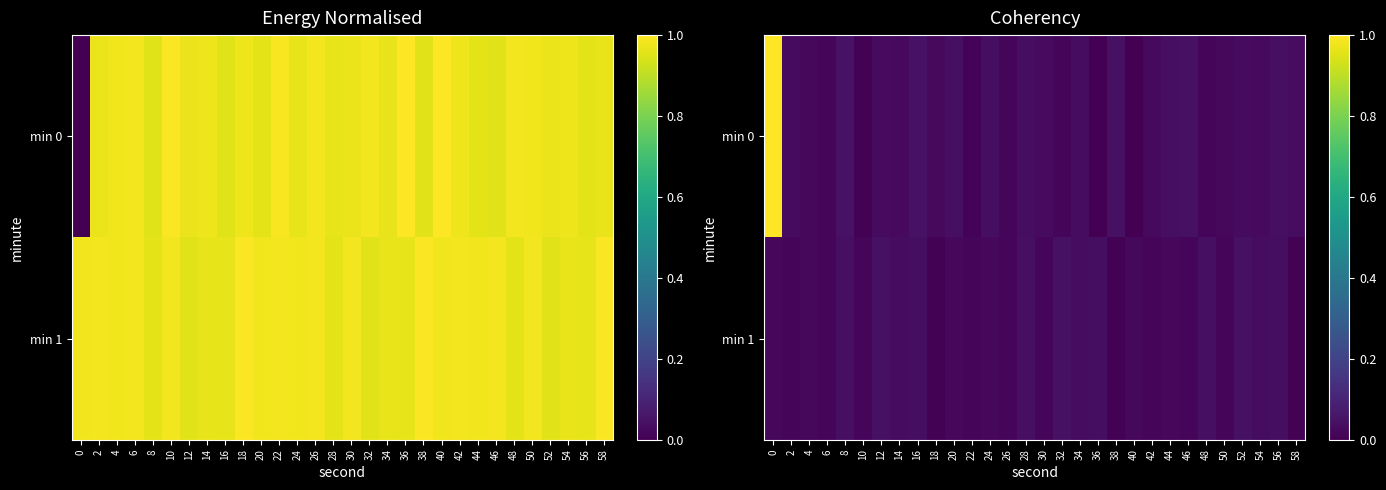

True or false: min 0 has a value of 0.0 at 36.

True